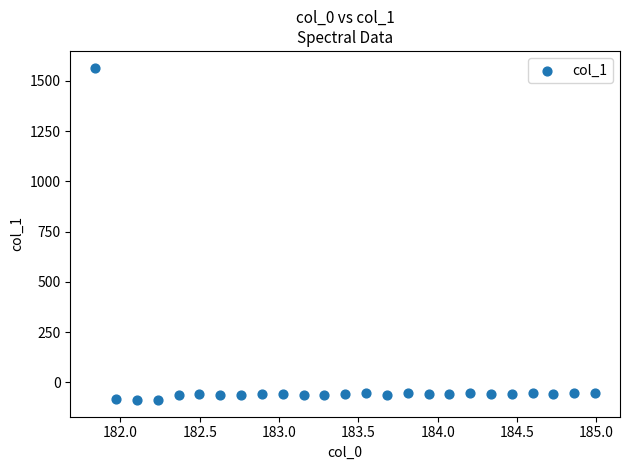

What is the range of X values (max minus min)?

3.1